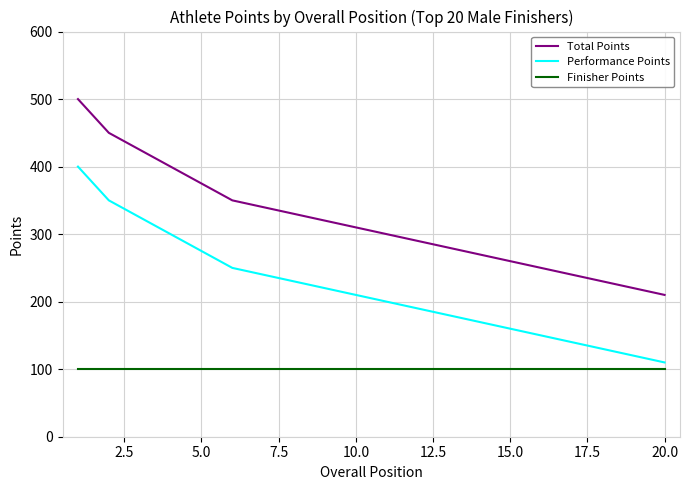

What is the minimum value shown in the chart?

100